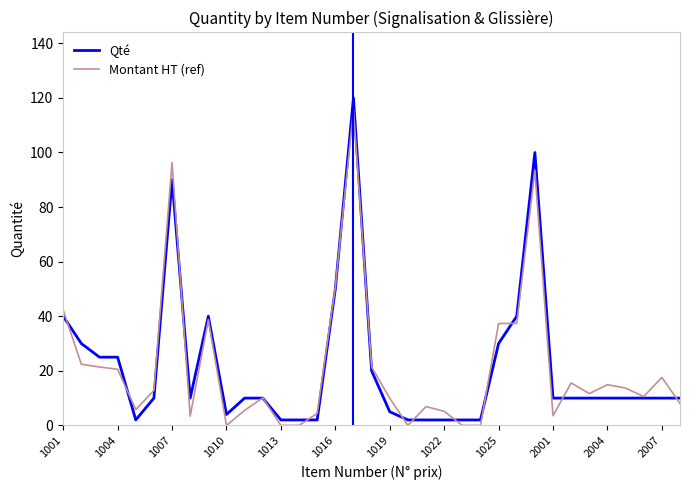

How many times do Montant HT (ref) and Qté cross each other?

15